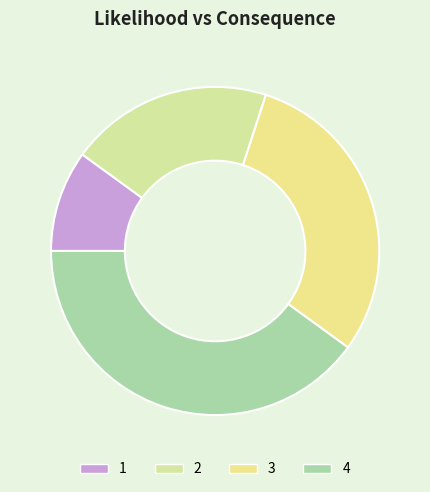

Approximately how many times larger is the value at 4 compared to 2?

2.0